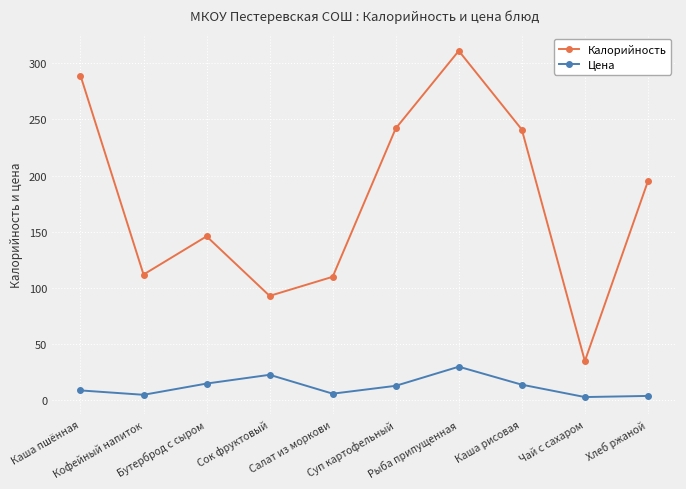

What are all the series names shown in the legend?

Калорийность, Цена